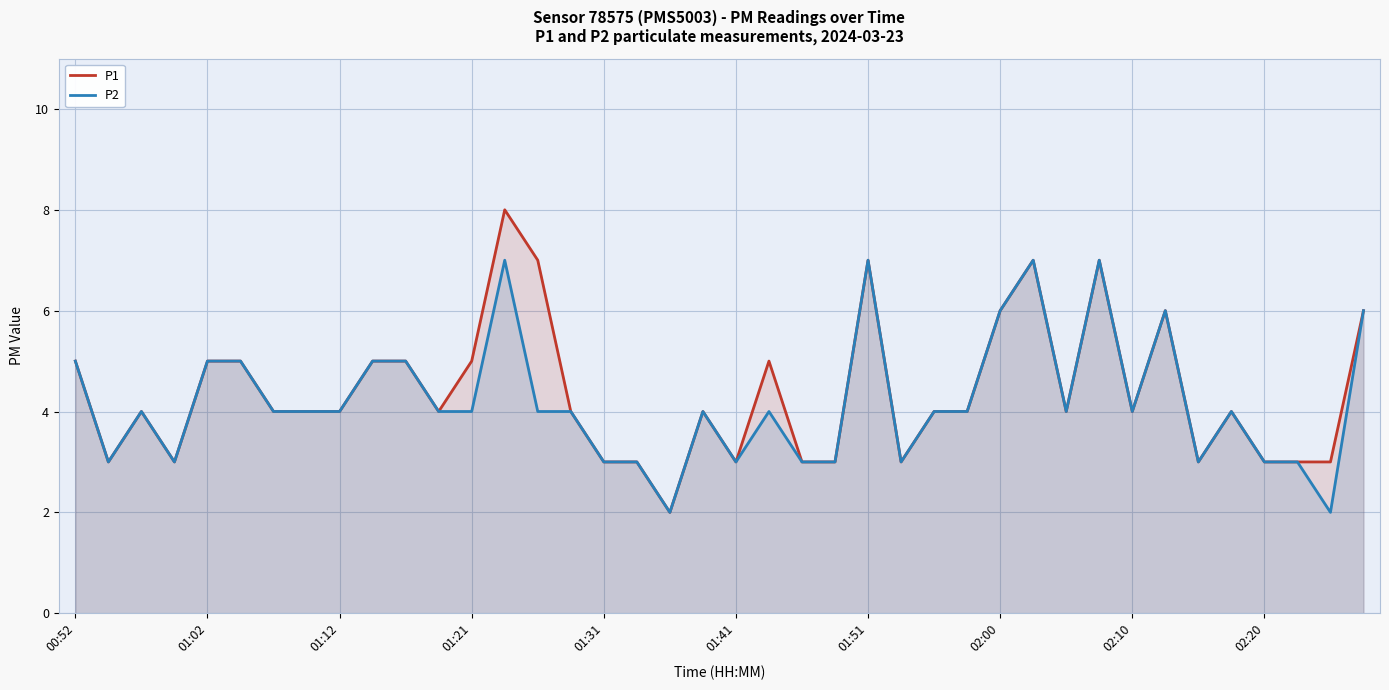

Where does the P1 series first go above 4?

00:52